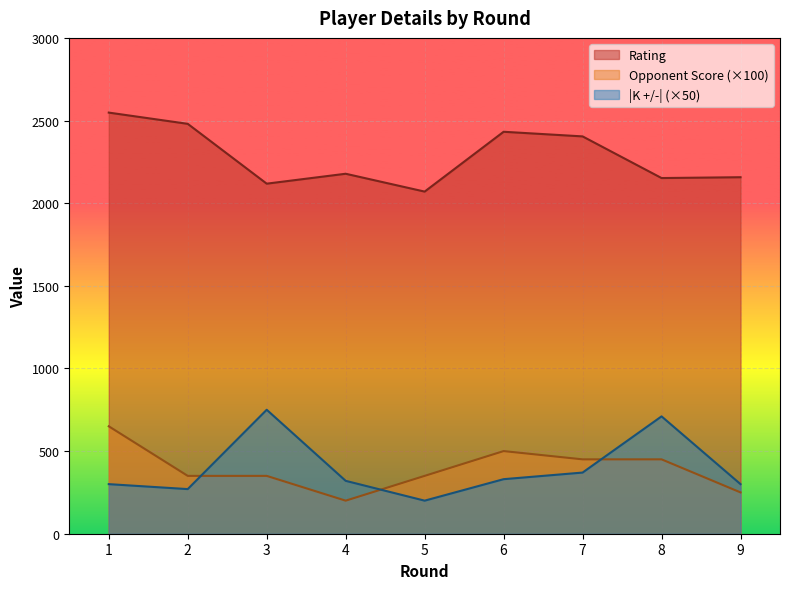

True or false: Rating has a value of 4270 at 7.

False